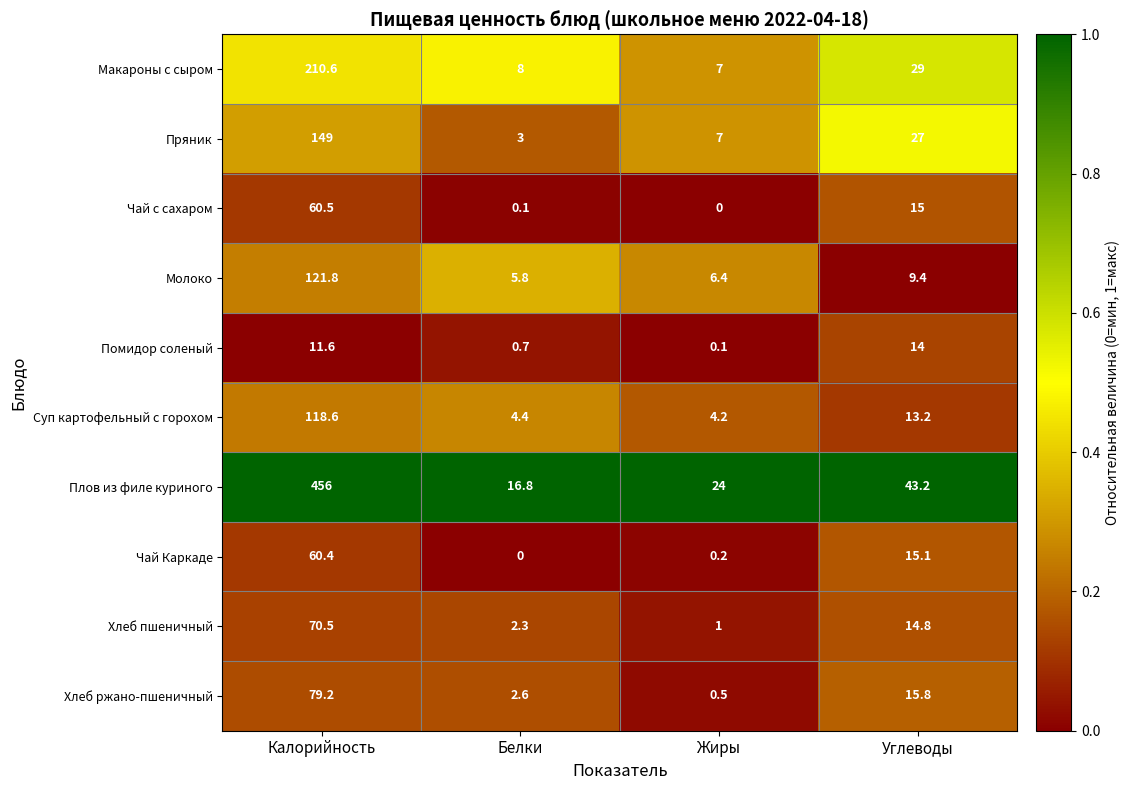

How many data points does each series have?

4